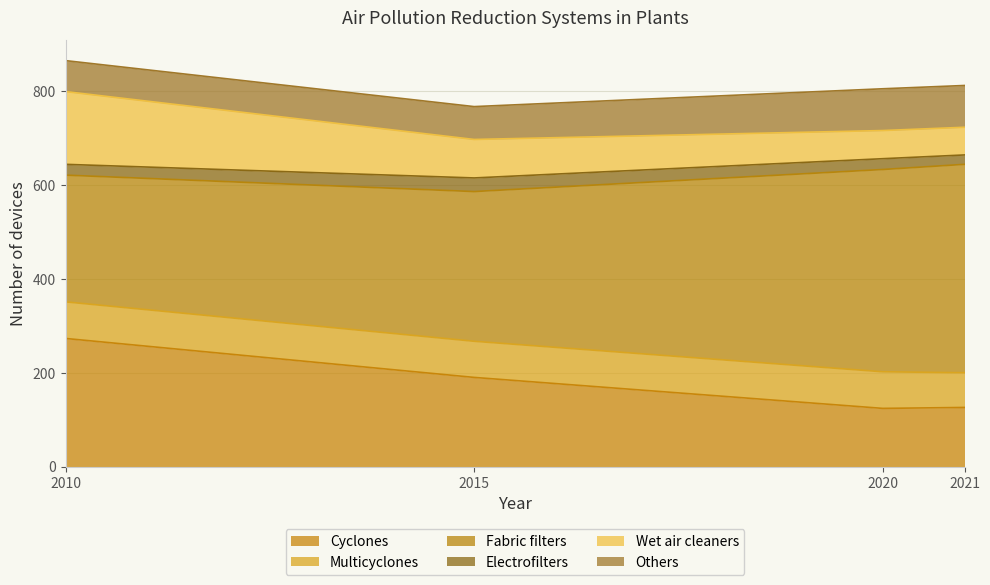

How many values in the Electrofilters series exceed 23?

1